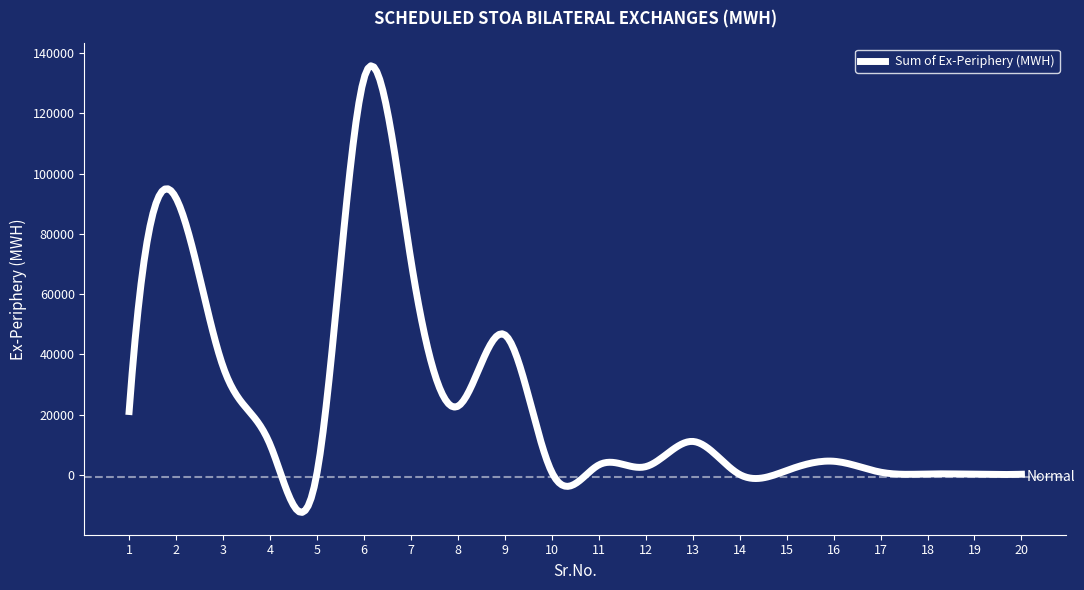

What is the difference between the maximum and minimum values?

148137.4